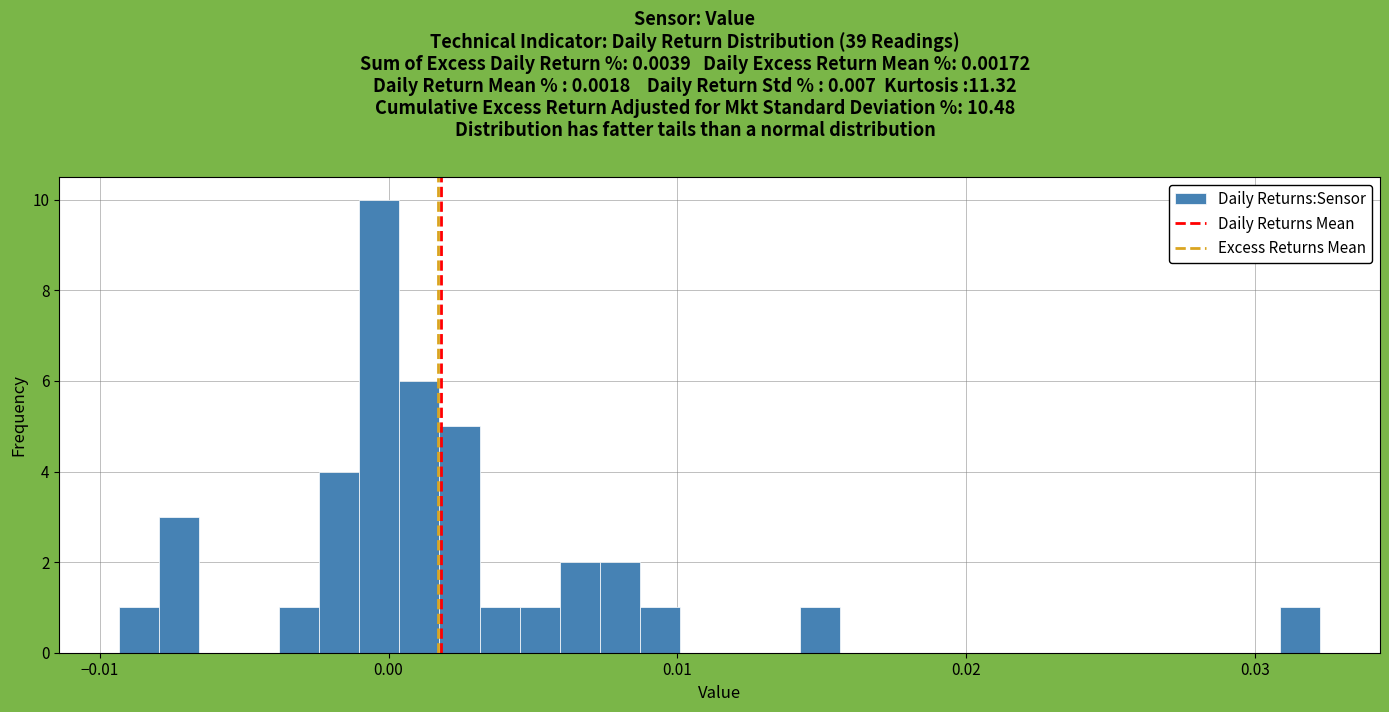

Read against the x-axis, roughly where is the centre of the tallest bar?

0.000